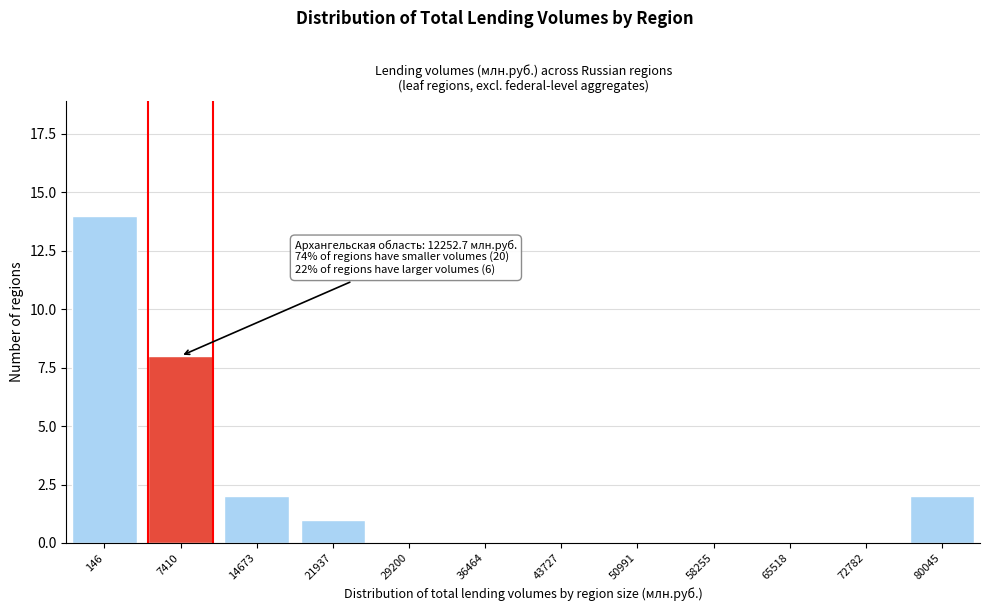

Reading right to left, transcribe all the data shown in this chart.

80045=2	72782=0	65518=0	58255=0	50991=0	43727=0	36464=0	29200=0	21937=1	14673=2	7410=8	146=14